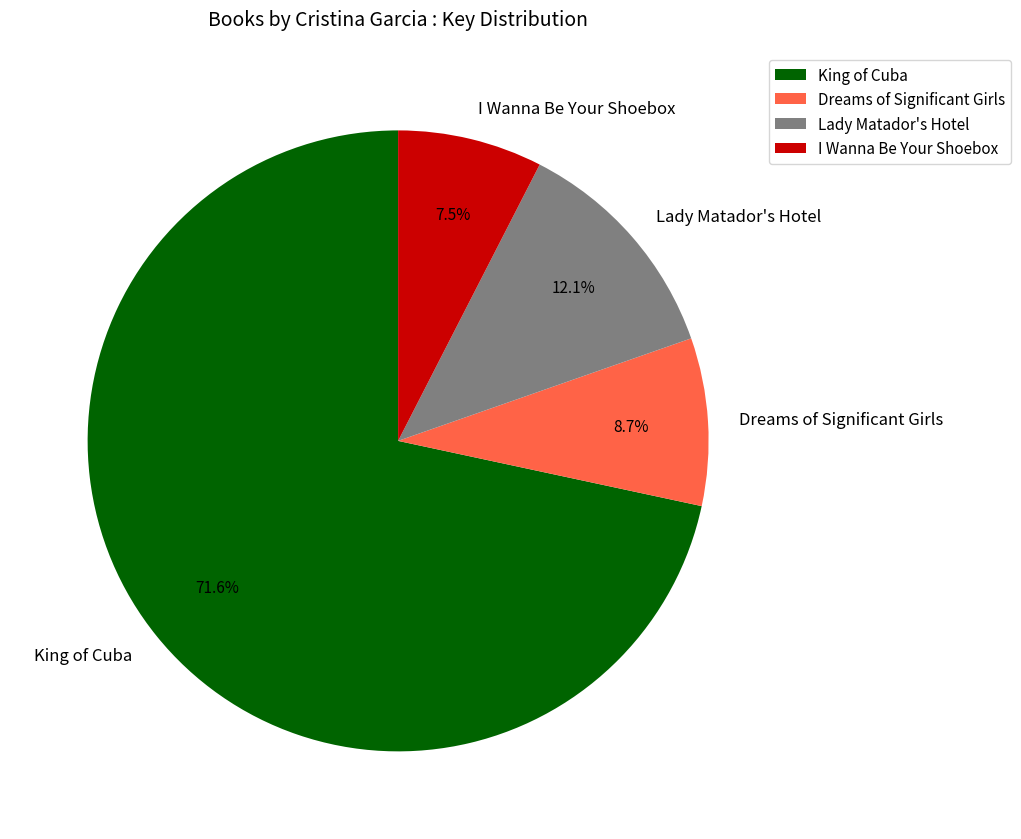

To the nearest percent, what is the combined percentage of Lady Matador's Hotel and I Wanna Be Your Shoebox?

20%